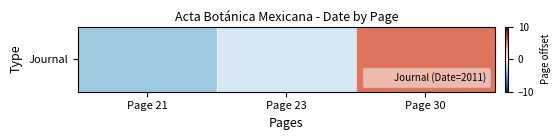

Reading left to right, transcribe all the data shown in this chart.

Page 21=-3.7	Page 23=-1.7	Page 30=5.3